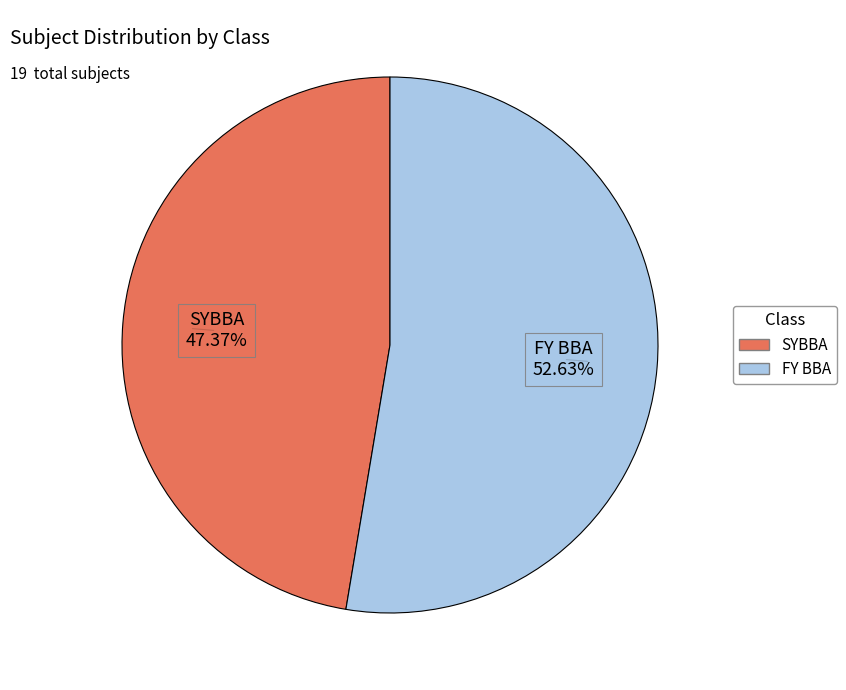

Is there any slice that represents more than half of the pie?

Yes